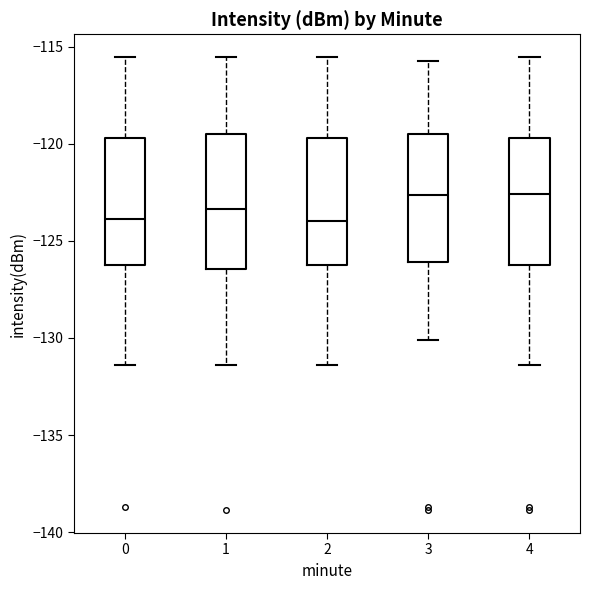

Where does the median line of the box at x = 4 sit on the y-axis? The values are not printed on the chart, so give them approximately, as read against the axis.

-122.5